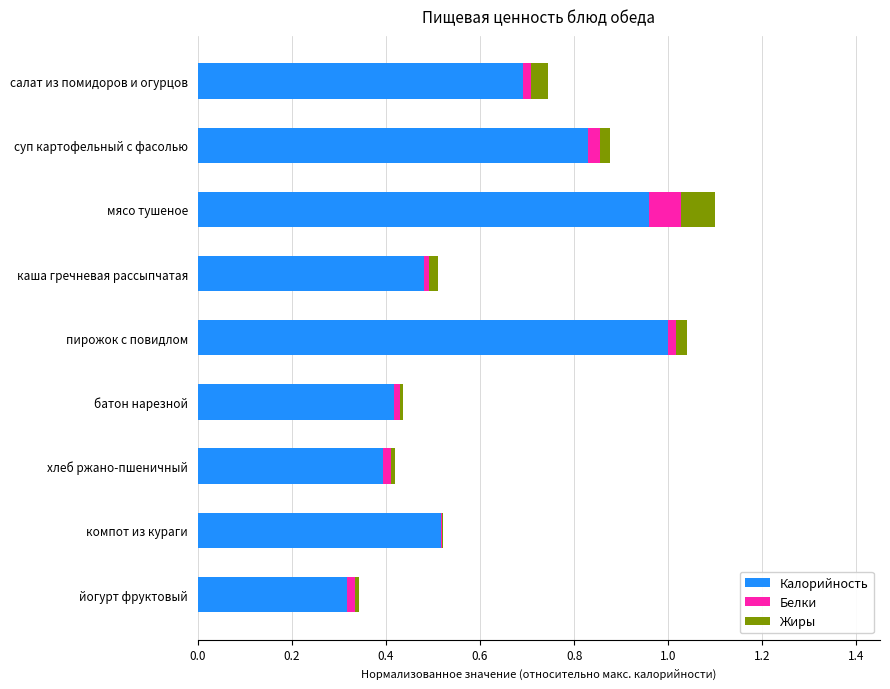

Which category has the highest value in the Калорийность series?

пирожок с повидлом